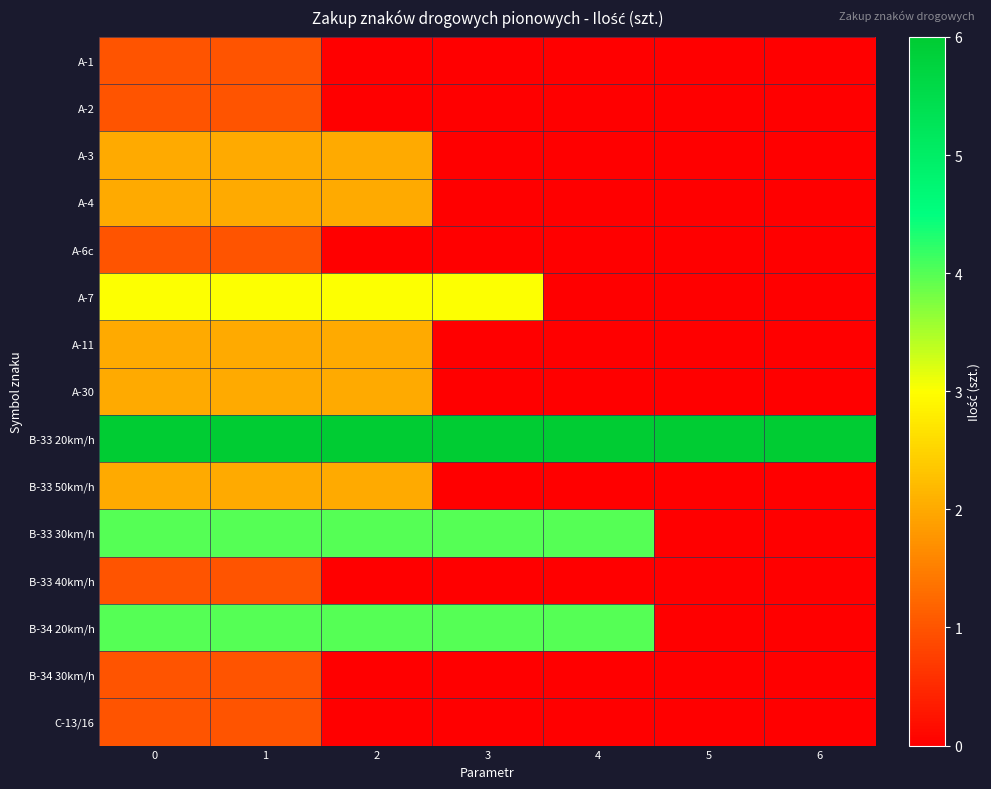

Which series has the largest range (max minus min)?

B-33 30km/h